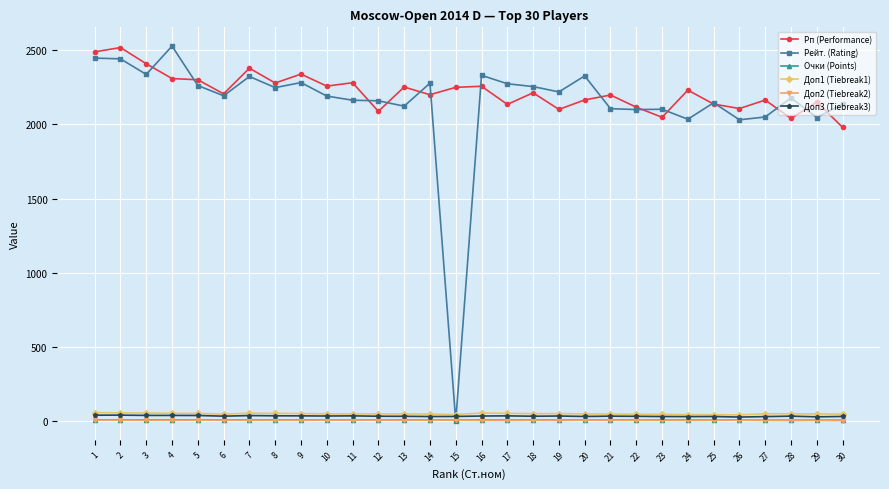

What is the total value across all series at 14?

4567.5